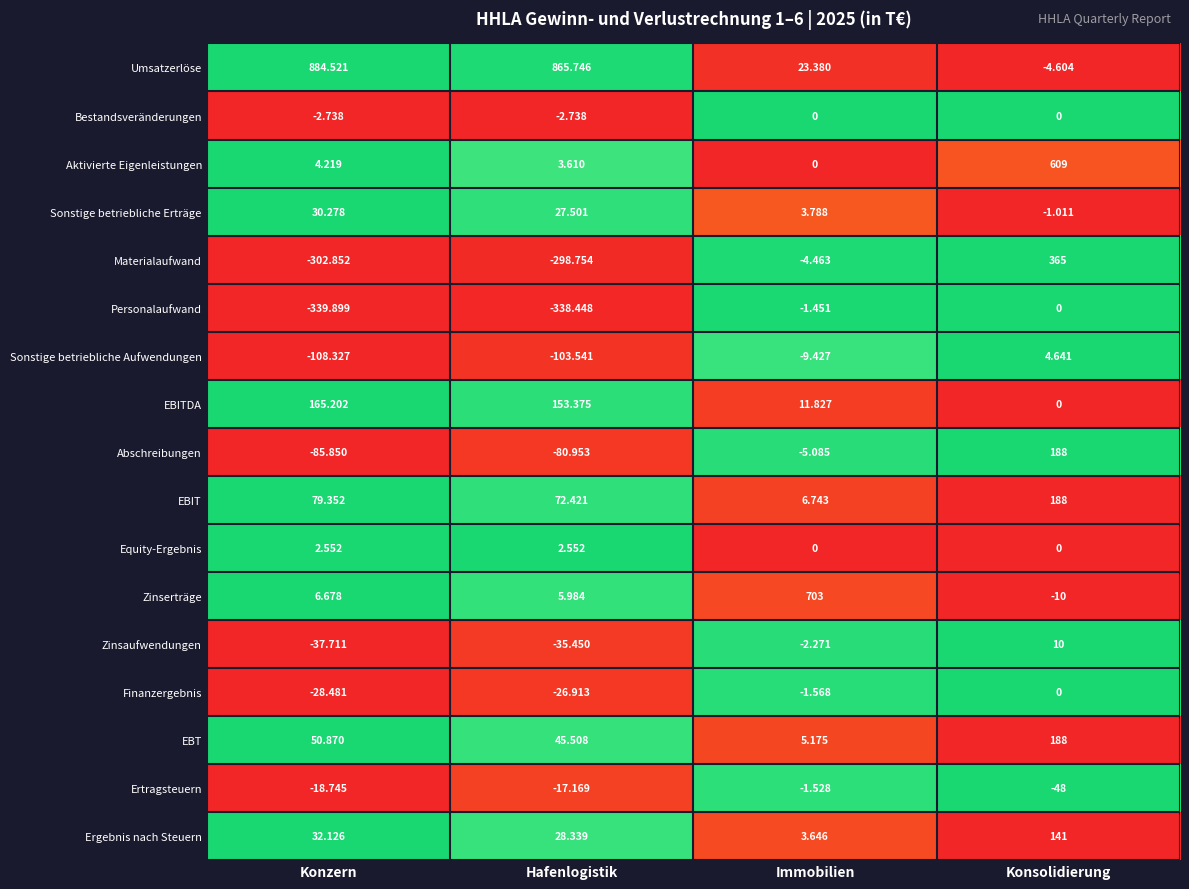

How many values in Zinserträge are above zero?

3